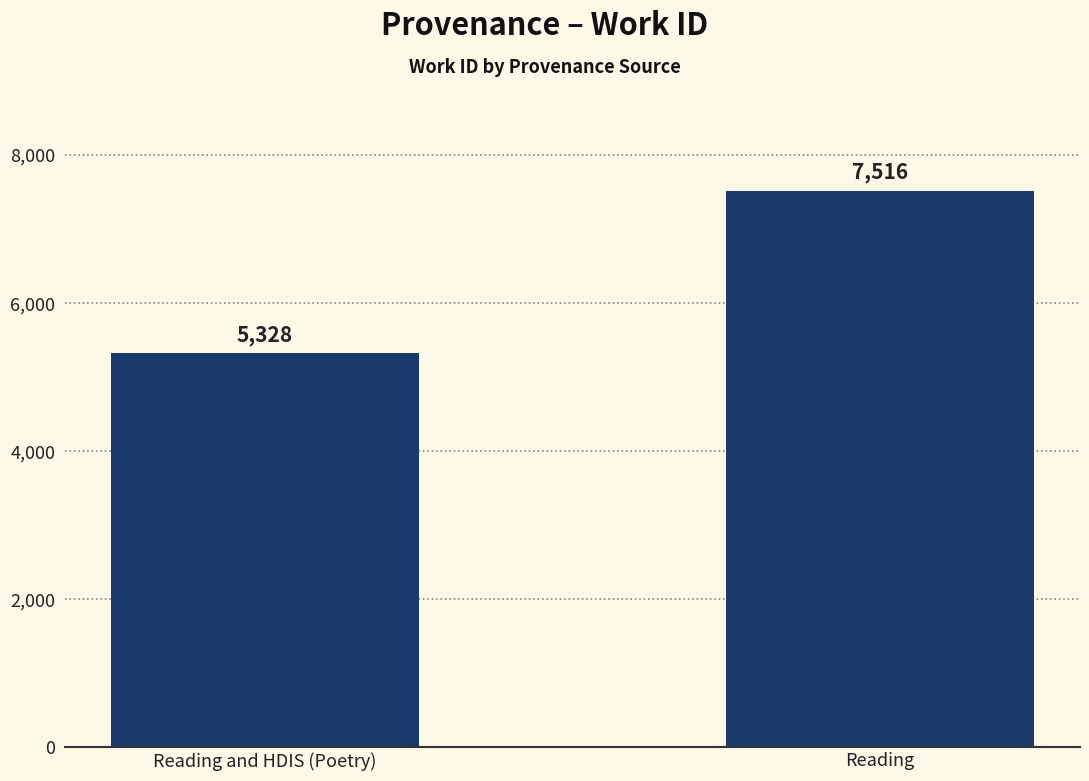

Approximately how many times larger is the value at Reading compared to Reading and HDIS (Poetry)?

1.4